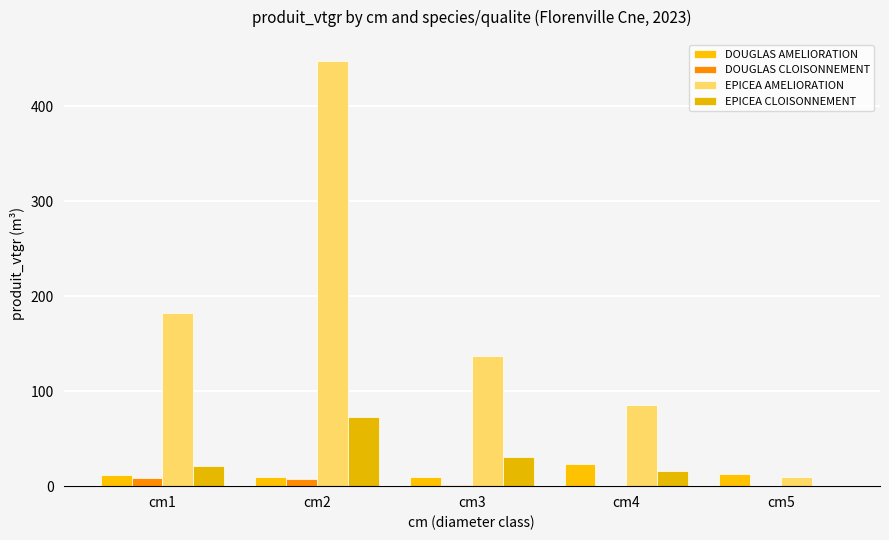

Is the value of EPICEA AMELIORATION at cm3 greater than the value of EPICEA CLOISONNEMENT at cm4?

Yes